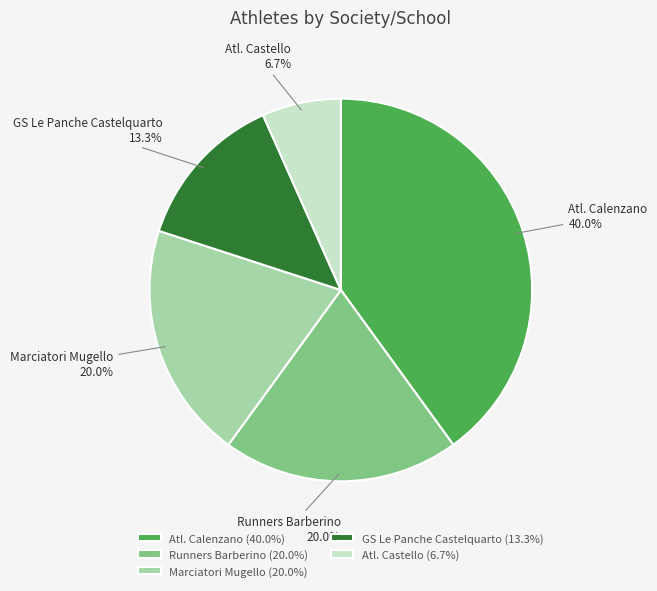

Does any single category account for the majority?

No